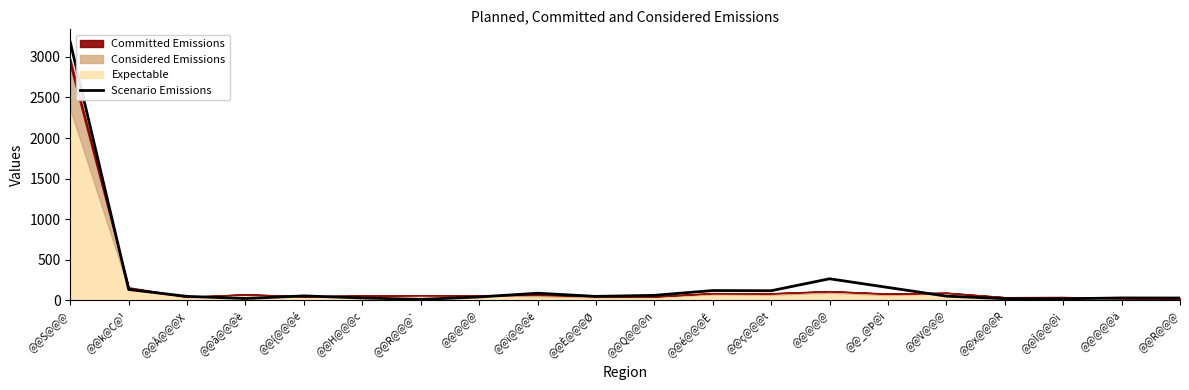

What is the sum of all values?

4559